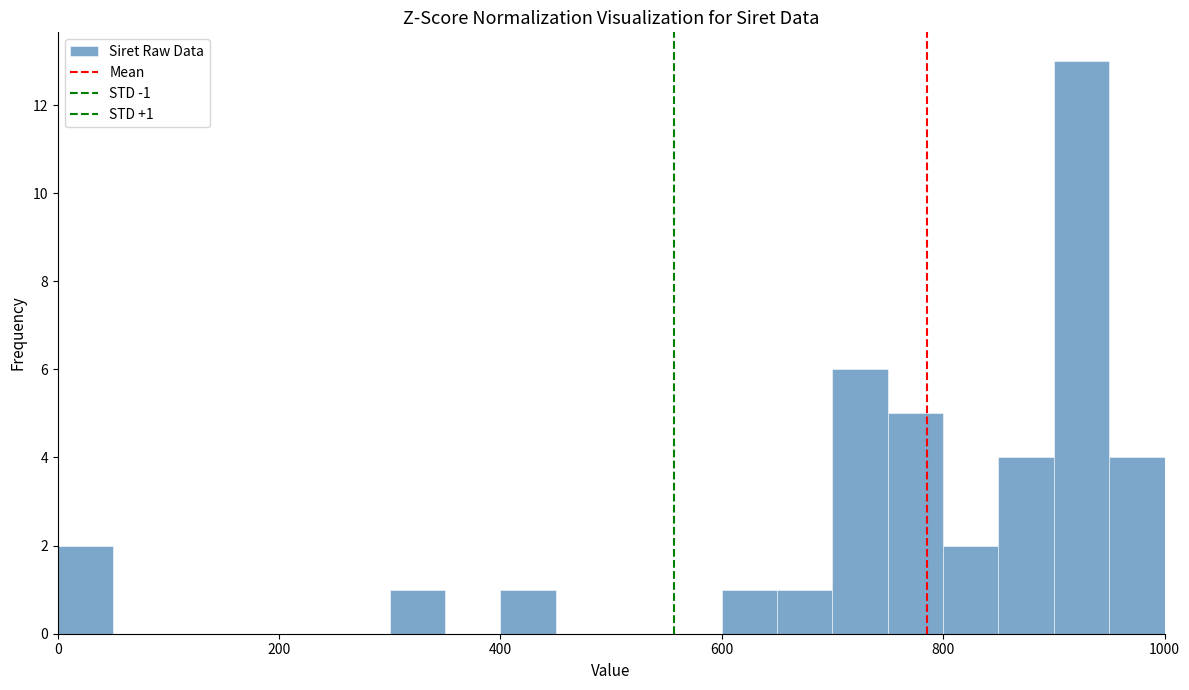

Read against the x-axis, roughly where is the centre of the tallest bar?

920